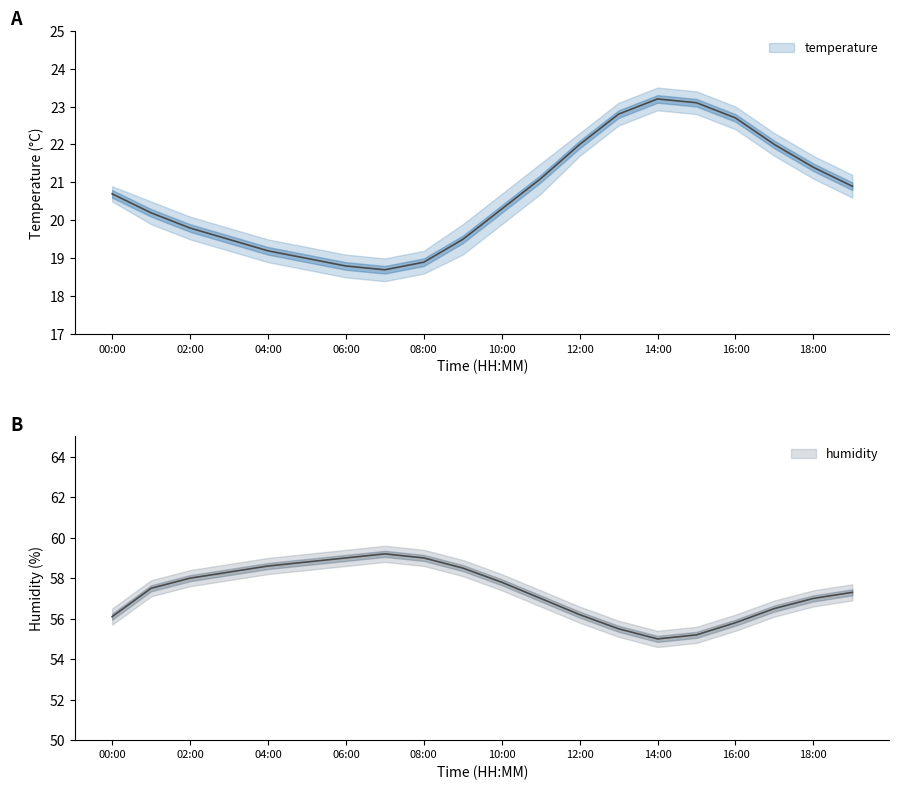

True or false: temperature and humidity_upper intersect in this chart.

False